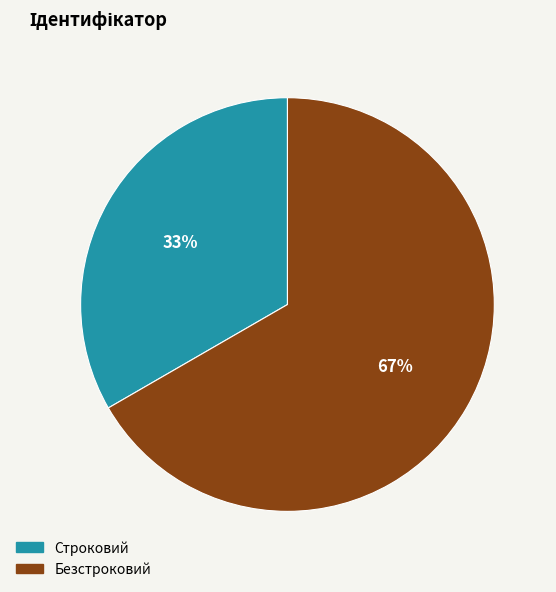

Does Безстроковий account for over 50% of the chart?

Yes